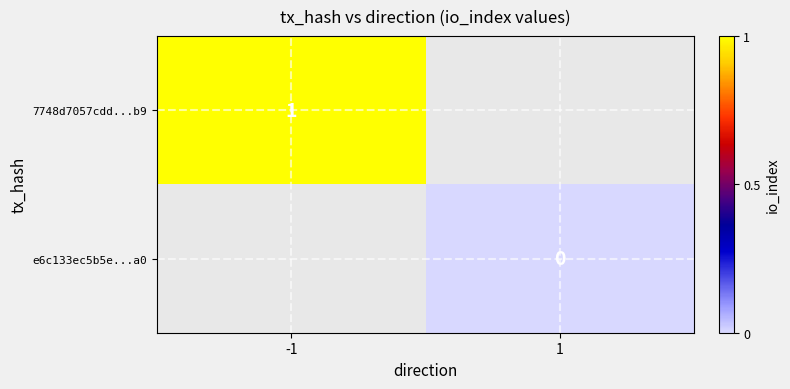

Is the value of e6c133ec5b5e...a0 at 1 greater than the value of 7748d7057cdd...b9 at -1?

No